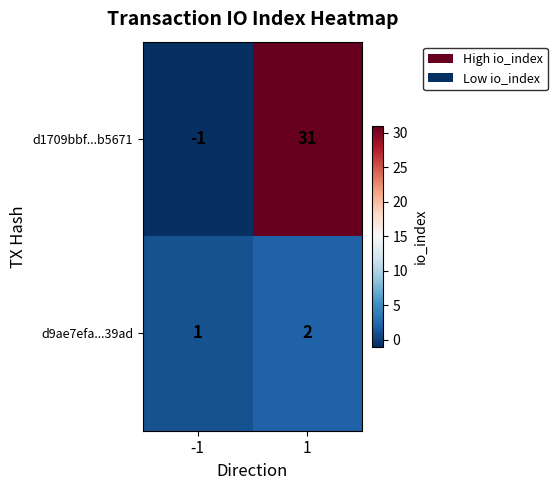

At -1, list the series in order from largest to smallest.

d9ae7efa...39ad, d1709bbf...b5671